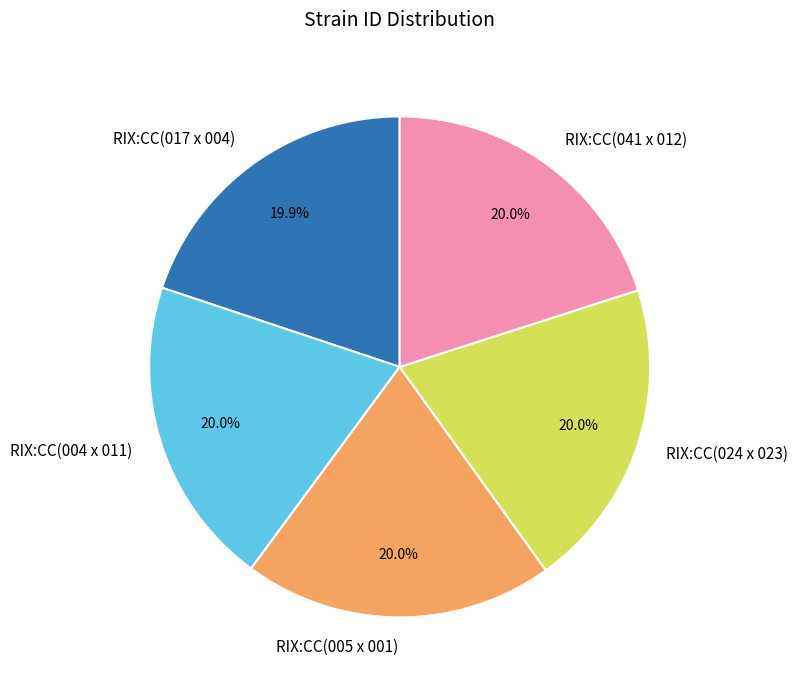

Is it true that RIX:CC(041 x 012) is 20% of the pie?

True